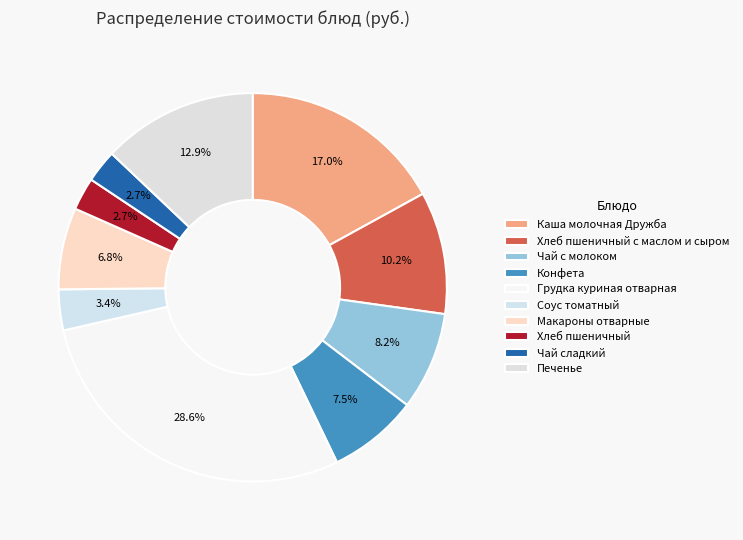

To the nearest percent, what is the average slice percentage?

10%